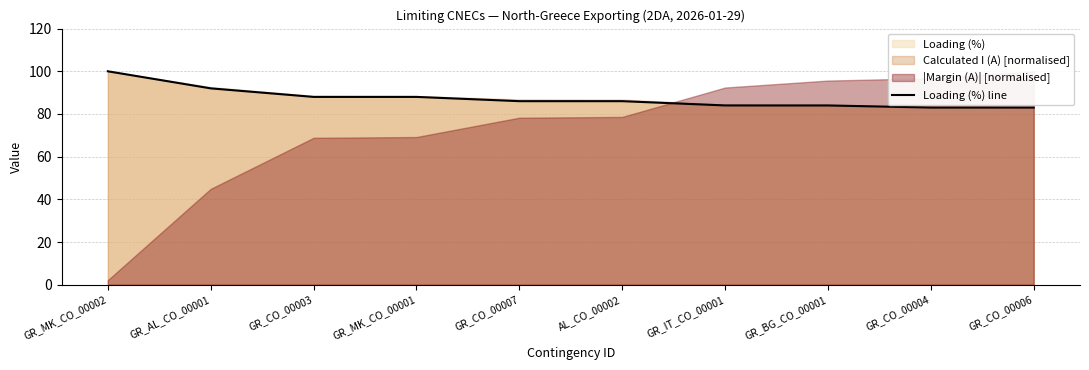

What is the sum of all values?

874